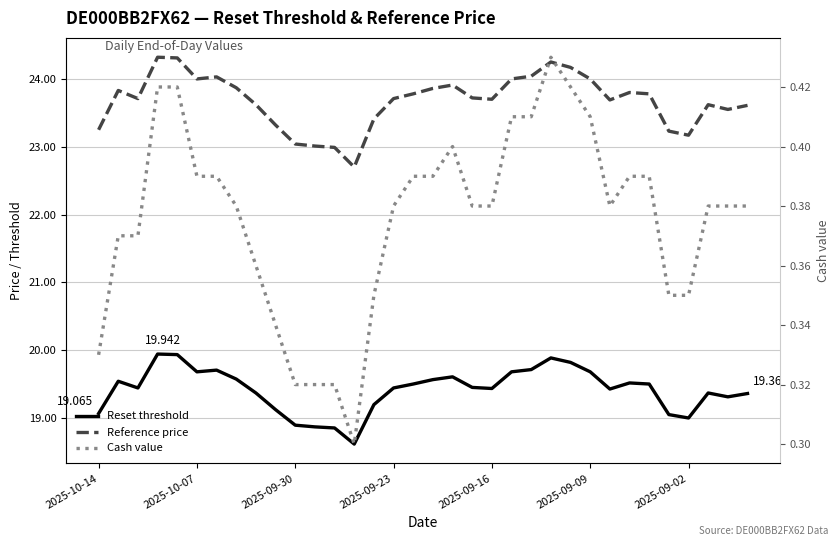

Rank the series by their average value, from highest to lowest.

Reference price, Reset threshold, Cash value